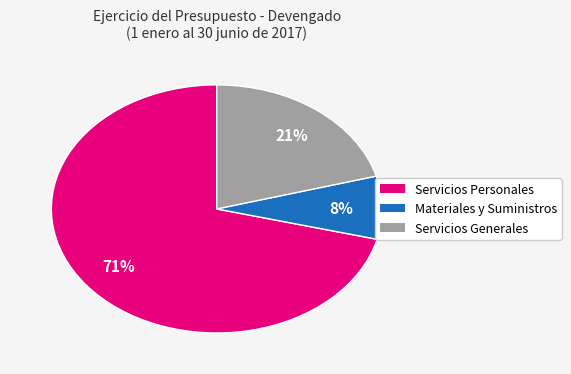

Do Servicios Personales and Servicios Generales together represent more than half of the pie?

Yes